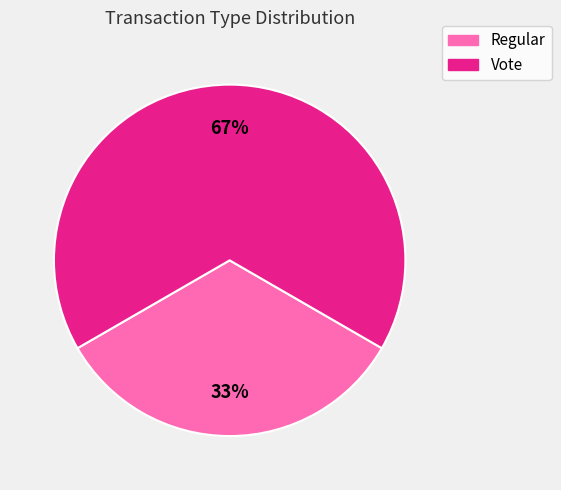

Combined, do Vote and Regular account for over 50%?

Yes